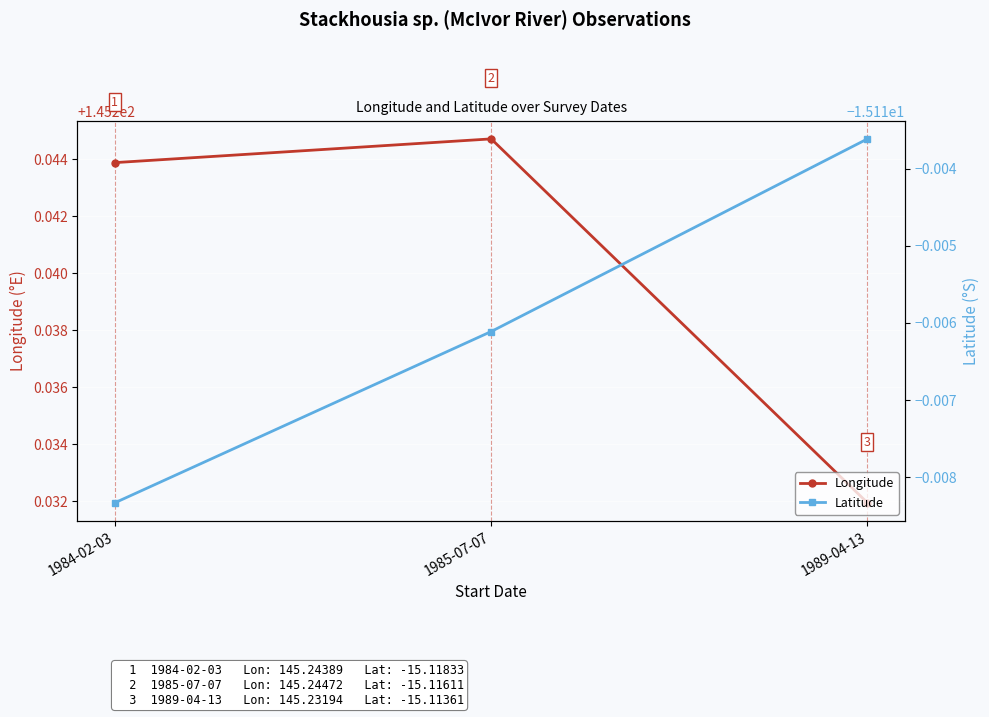

What is the label of the 1st point from the left?

1984-02-03